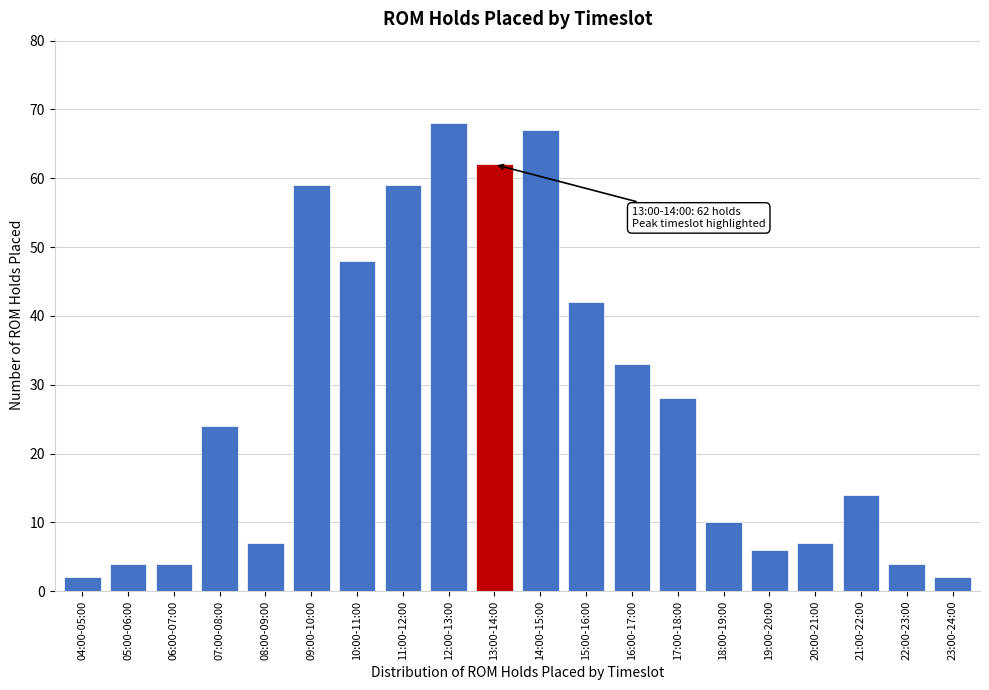

Reading left to right, transcribe all the data shown in this chart.

2	4	4	24	7	59	48	59	68	62	67	42	33	28	10	6	7	14	4	2